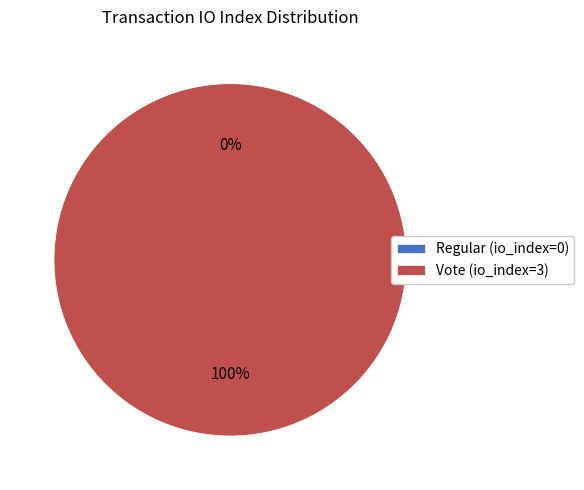

To the nearest percent, what is the average slice percentage?

50%